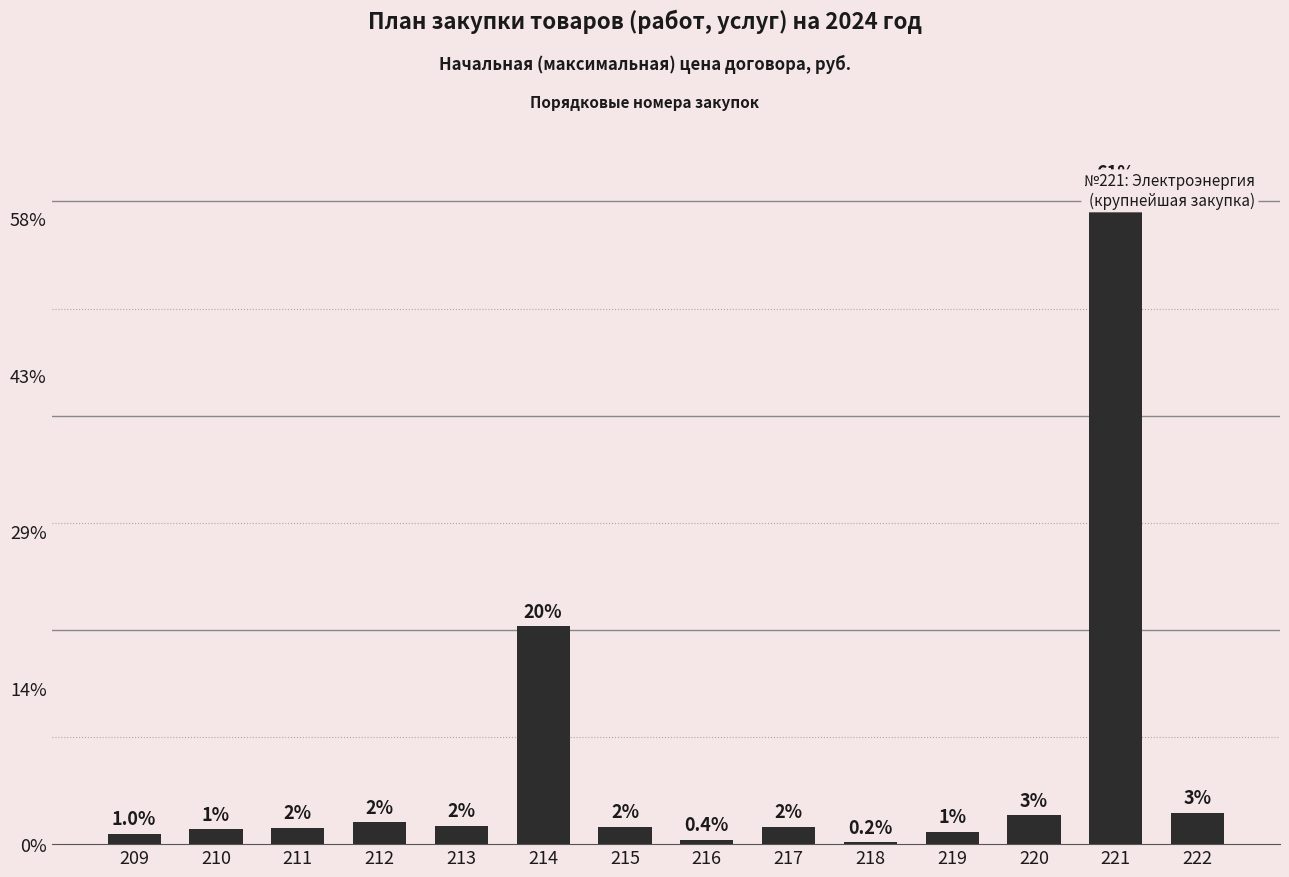

At which label is the value closest to 31601666?

214